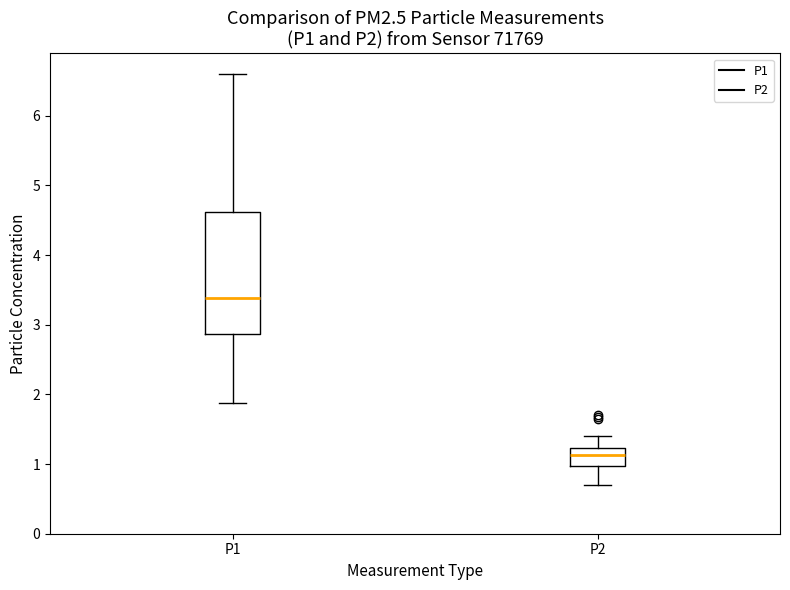

Reading left to right, read every box against the y-axis: the position of its median line, the range the box covers, and the ends of its whiskers. The values are not printed on the chart, so give them approximately, as read against the axis.

P1: median 3.4, box 2.9 to 4.6, whiskers 1.9 to 6.6
P2: median 1.1, box 1.0 to 1.2, whiskers 0.7 to 1.4